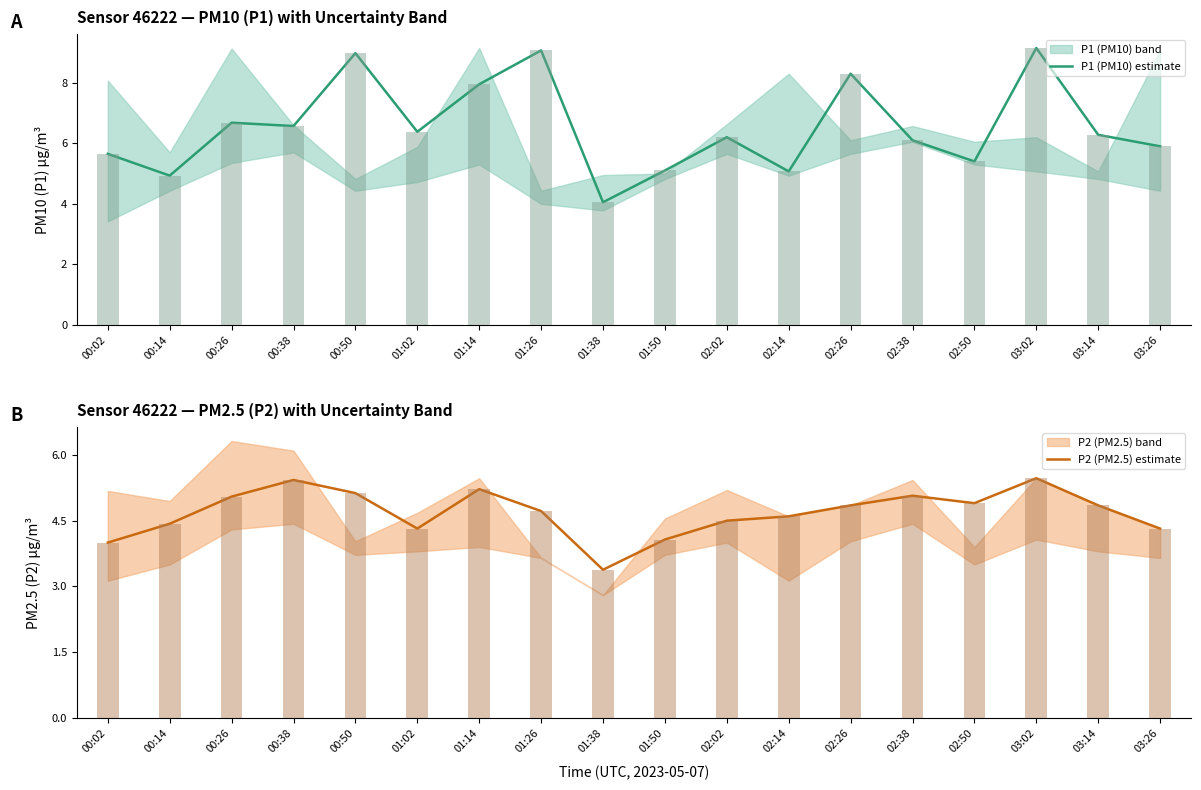

What is the minimum value for P1 (PM10) estimate?

4.0